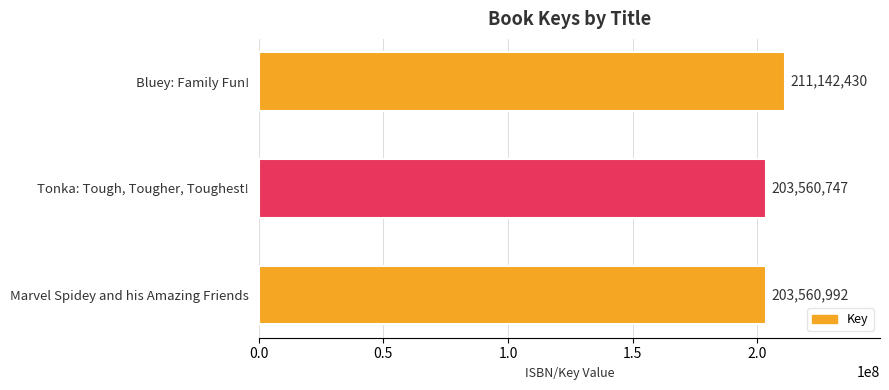

Reading top to bottom, transcribe all the data shown in this chart.

Bluey: Family Fun!=211142430	Tonka: Tough, Tougher, Toughest!=203560747	Marvel Spidey and his Amazing Friends=203560992